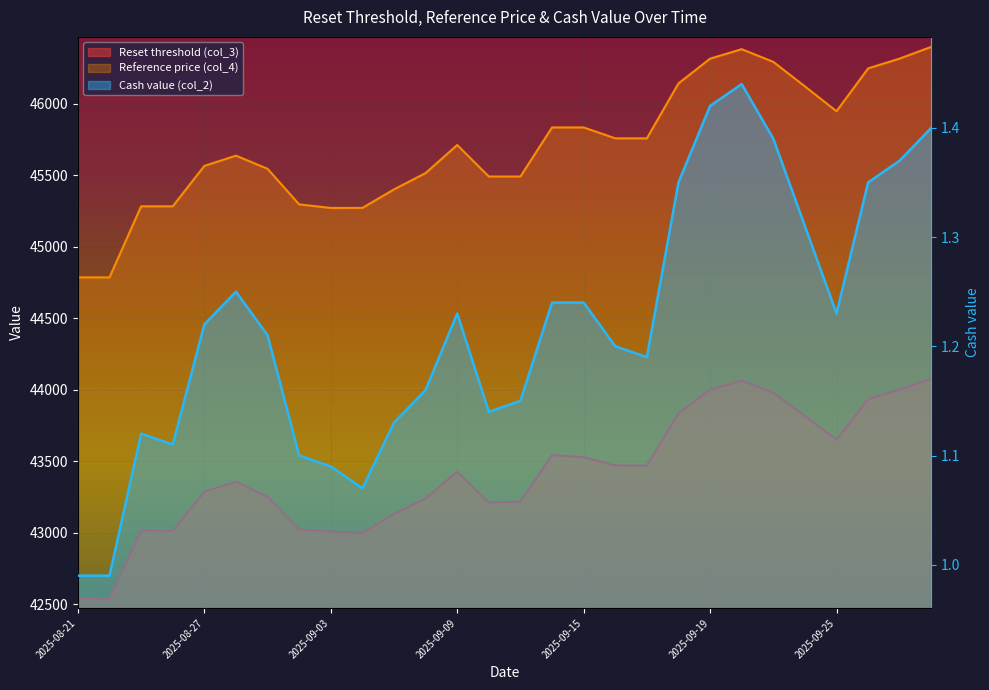

What is the label of the 11th point from the right?

2025-09-16